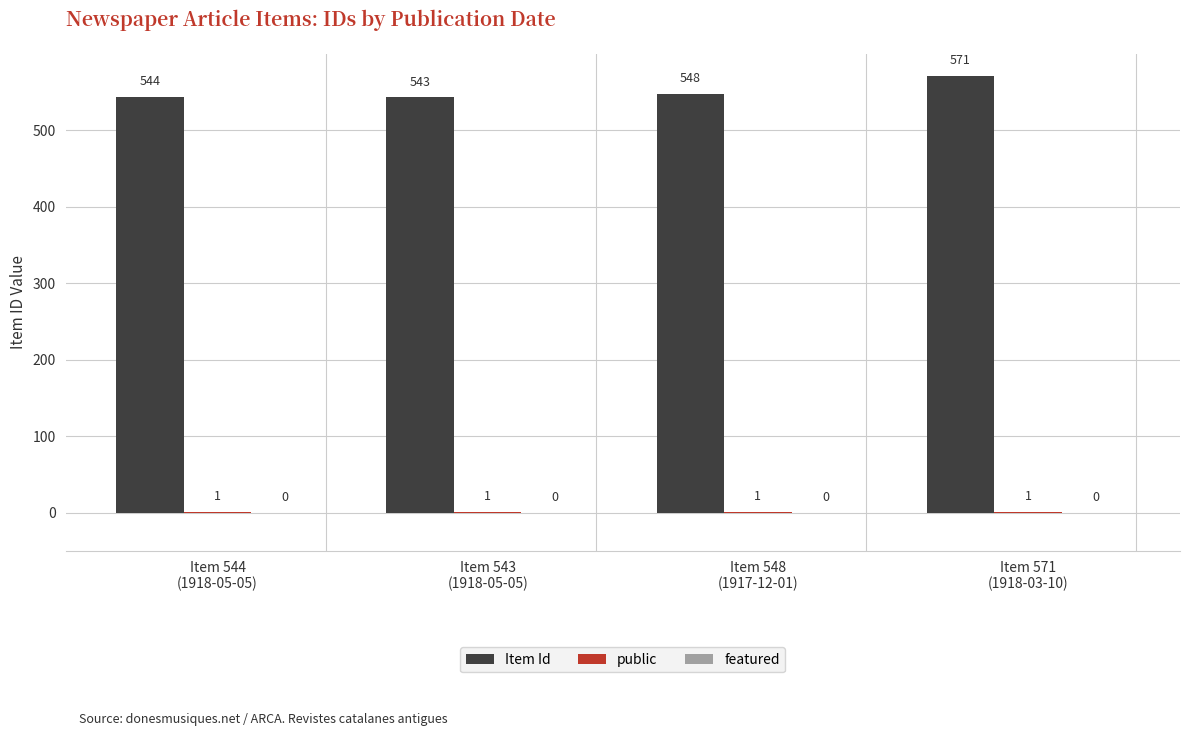

What is the sum of all Item Id values?

2206